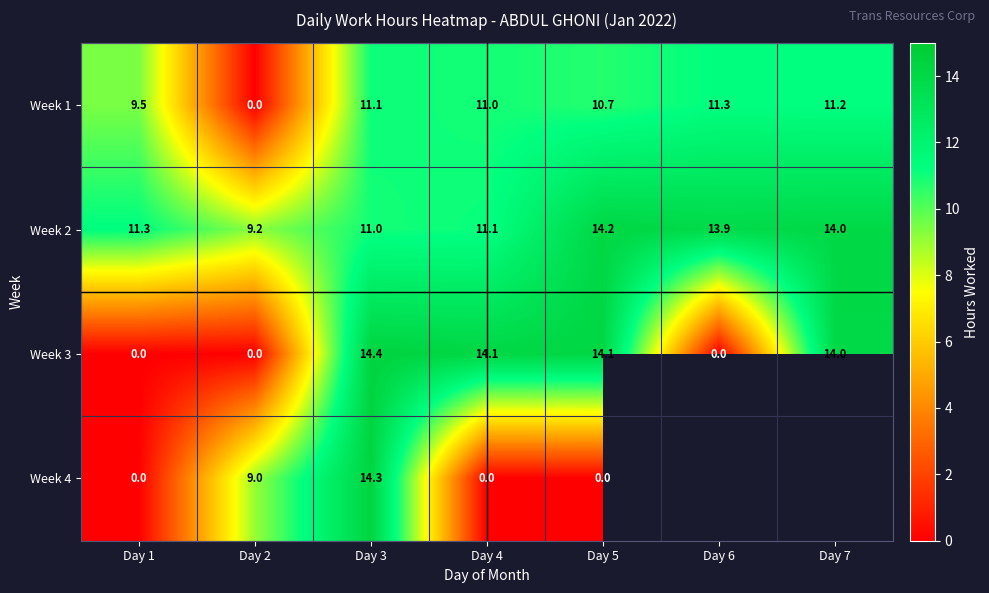

Is the value of Week 2 at Day 4 greater than the value of Week 3 at Day 1?

Yes